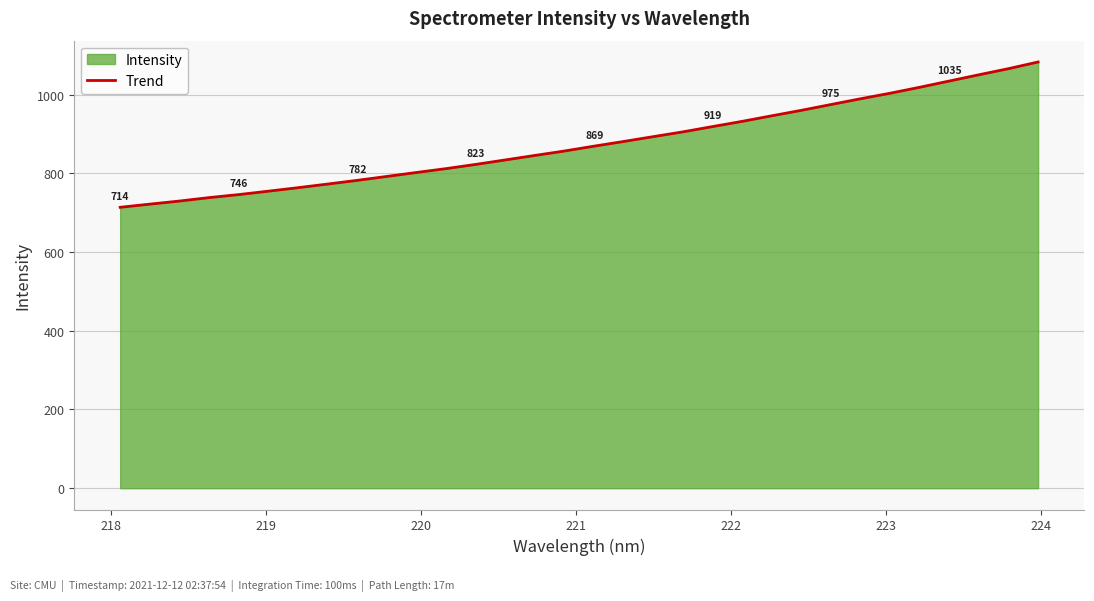

What is the greatest value displayed?

1083.0